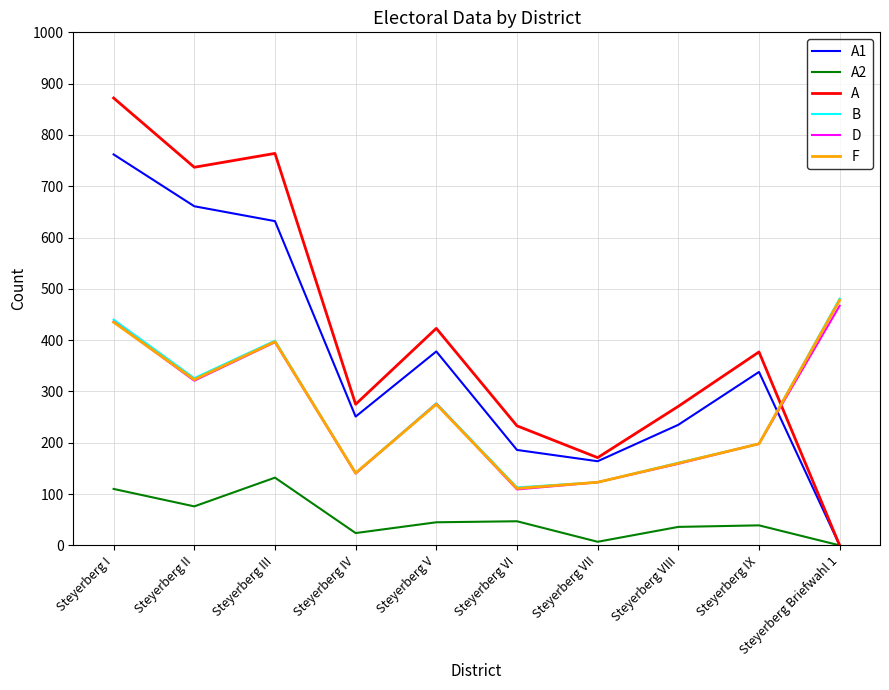

At which category is the sum across all series the highest?

Steyerberg I